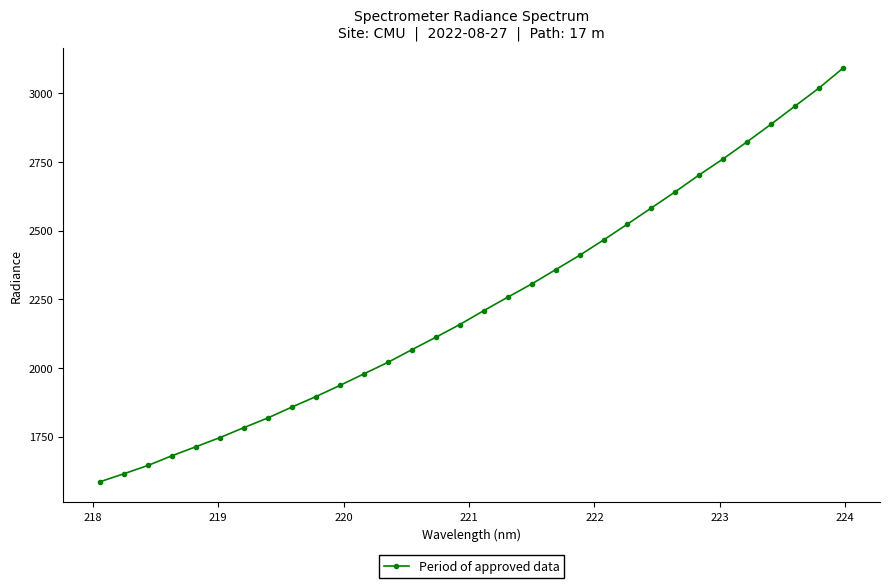

True or false: there are more than 2 points higher than both neighbors.

False